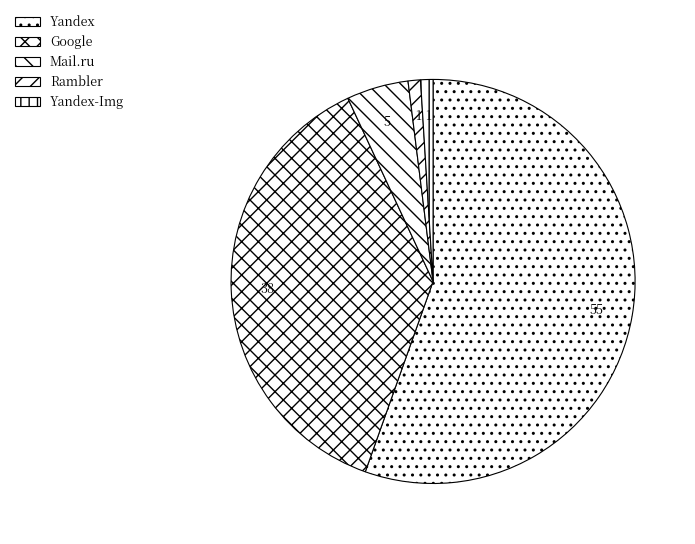

Which slice represents more than half of the pie?

Yandex